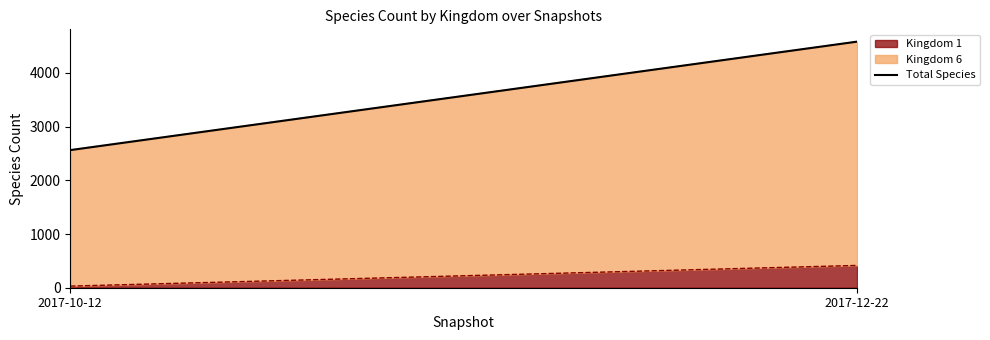

Is it true that the value at 2017-12-22 is 4581?

True